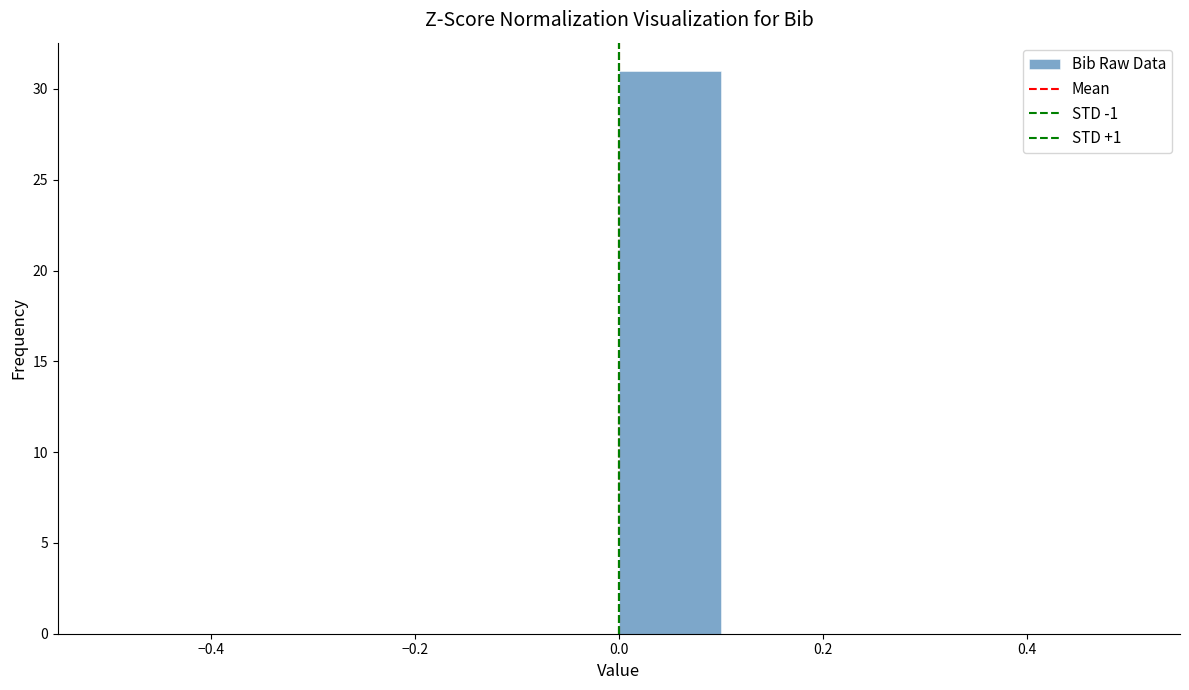

Reading left to right, transcribe this chart: for each bar, give the range it covers on the x-axis and its height. The values are not printed on the chart, so give them approximately, as read against the axis.

-0.5 to -0.4: 0
-0.4 to -0.3: 0
-0.3 to -0.2: 0
-0.2 to -0.1: 0
-0.1 to 0.0: 0
0.0 to 0.1: 31
0.1 to 0.2: 0
0.2 to 0.3: 0
0.3 to 0.4: 0
0.4 to 0.5: 0